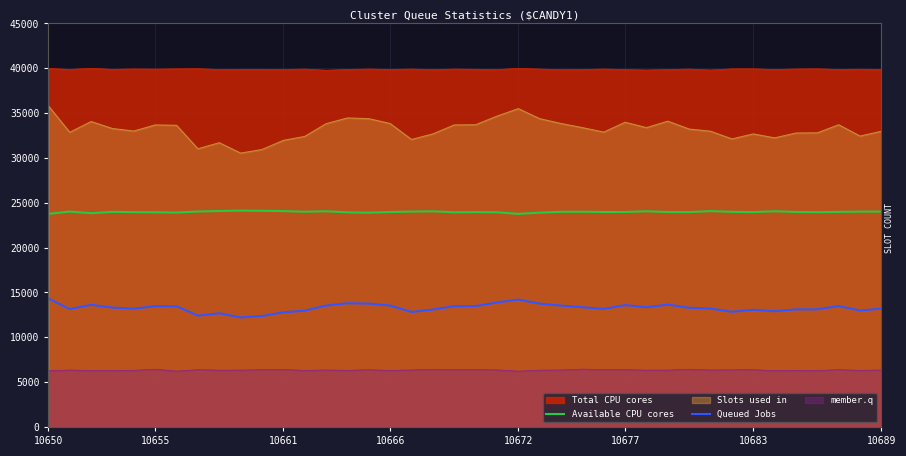

The Slots used in series shows 53996 at 10683. True or false?

False